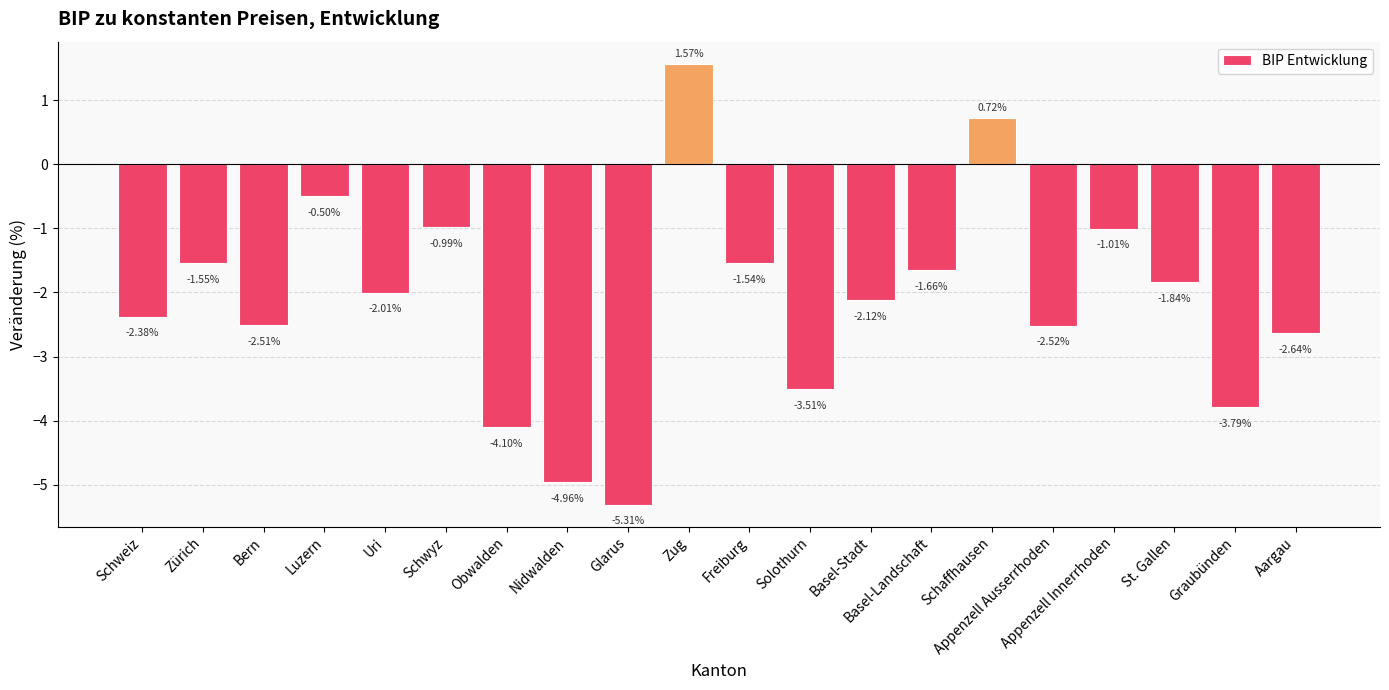

Which category has the highest value across all series?

Zug